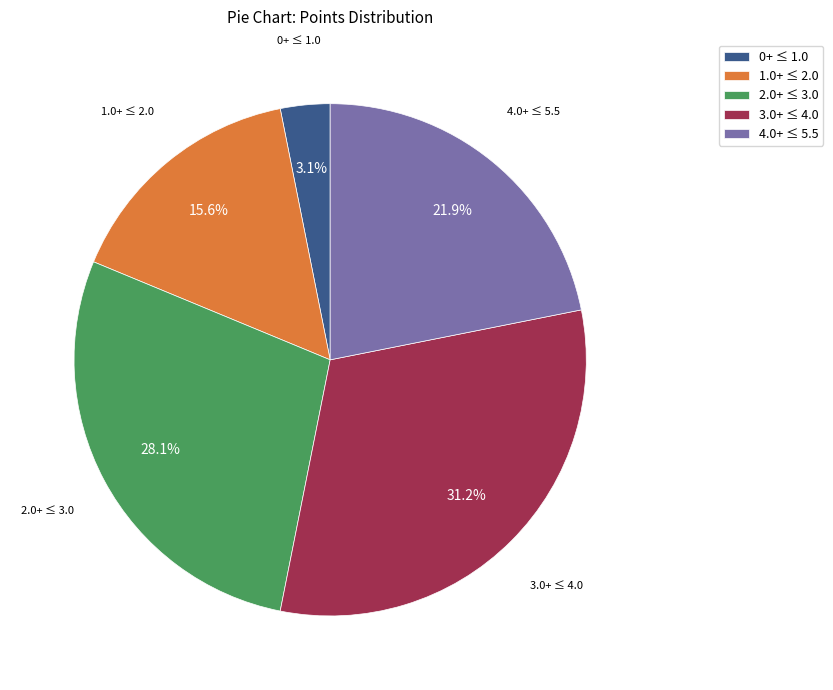

Is the sum of 1.0+ ≤ 2.0 and 2.0+ ≤ 3.0 greater than half?

No